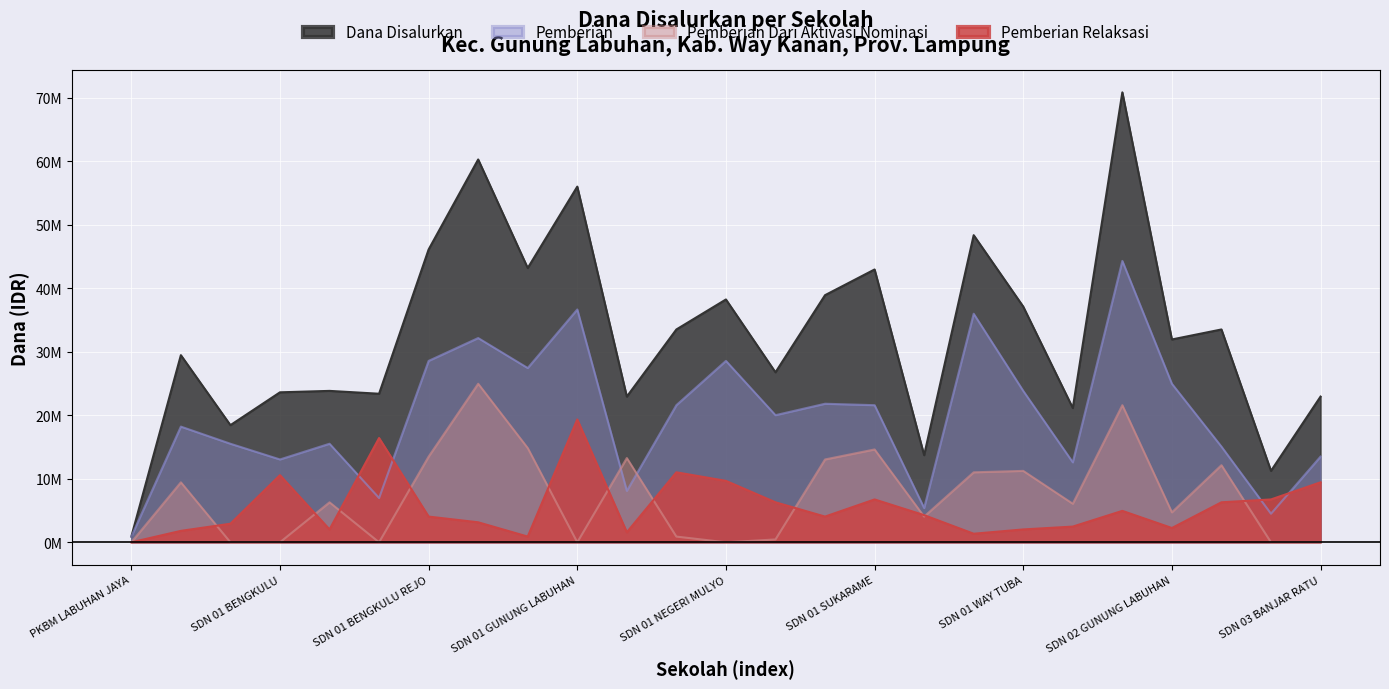

Reading left to right, extract all data points from this chart.

Dana Disalurkan: 900000	29475000	18450000	23625000	23850000	23400000	46125000	60300000	43200000	56025000	22950000	33525000	38250000	26775000	38925000	42975000	13725000	48375000	37125000	21150000	70875000	31950000	33525000	11250000	22950000
Pemberian: 900000	18225000	15525000	13050000	15525000	6975000	28575000	32175000	27450000	36675000	8100000	21600000	28575000	20025000	21825000	21600000	5400000	36000000	23850000	12600000	44325000	24975000	15075000	4500000	13500000
Pemberian Dari Aktivasi Nominasi: 0	9450000	0	0	6300000	0	13500000	24975000	14850000	0	13275000	900000	0	450000	13050000	14625000	4050000	11025000	11250000	6075000	21600000	4725000	12150000	0	0
Pemberian Relaksasi: 0	1800000	2925000	10575000	2025000	16425000	4050000	3150000	900000	19350000	1575000	11025000	9675000	6300000	4050000	6750000	4275000	1350000	2025000	2475000	4950000	2250000	6300000	6750000	9450000